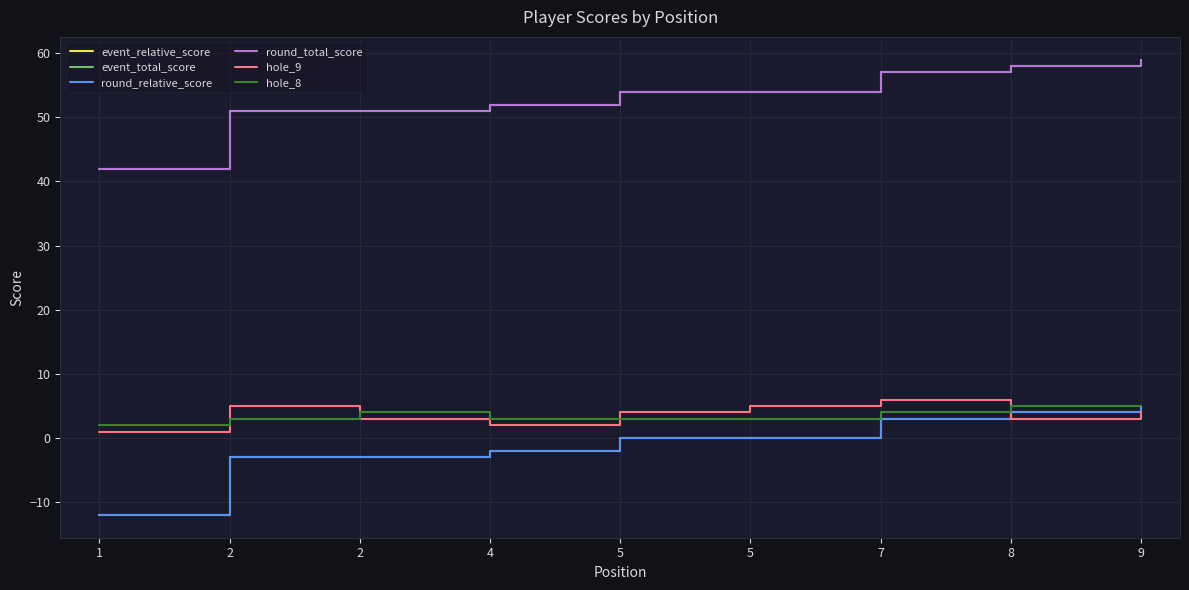

Does the chart display data point markers on the line(s)?

No